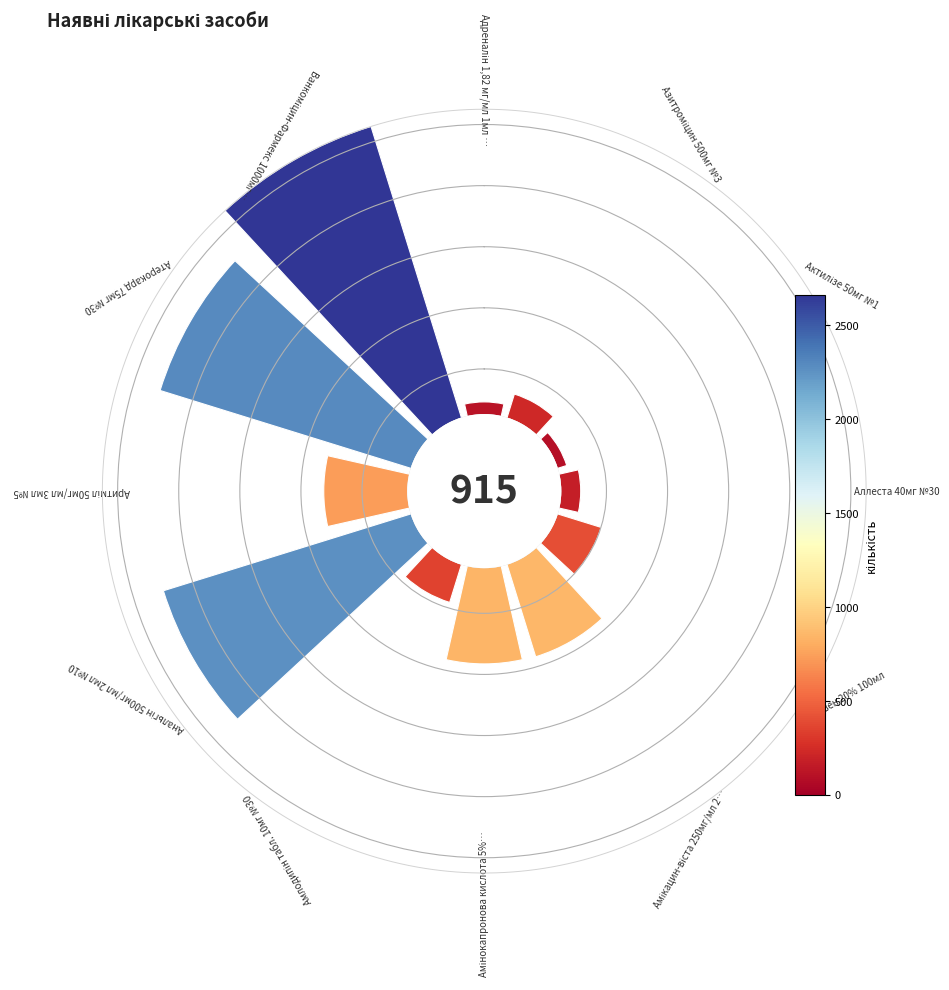

To the nearest percent, what is the difference between the largest and smallest slice percentages?

23%